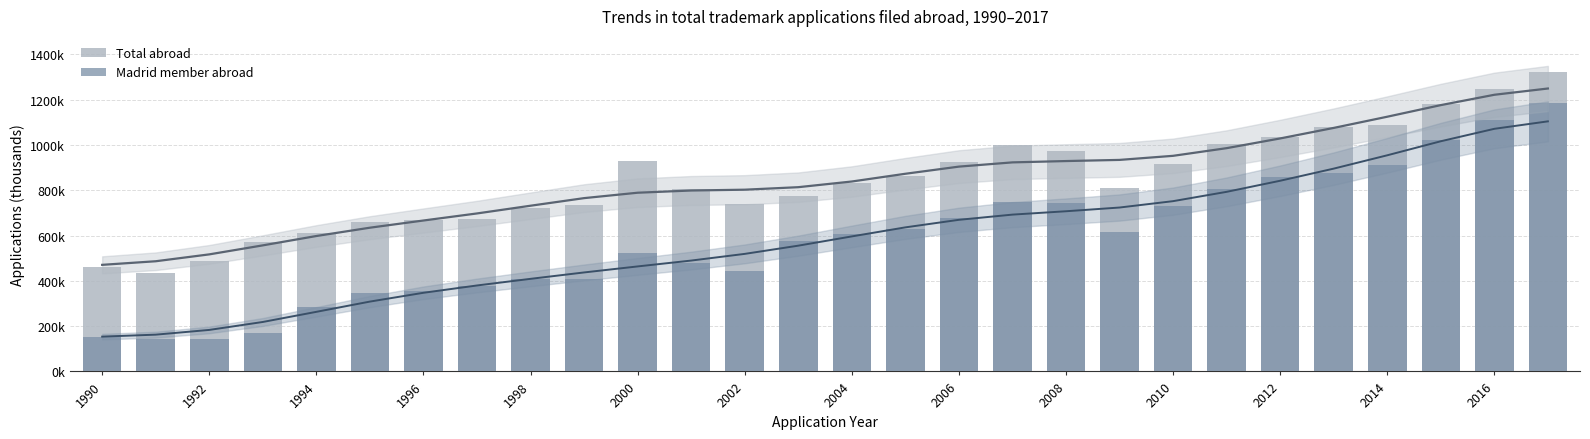

Rank the series by their maximum value, from highest to lowest.

Total abroad, Madrid member abroad